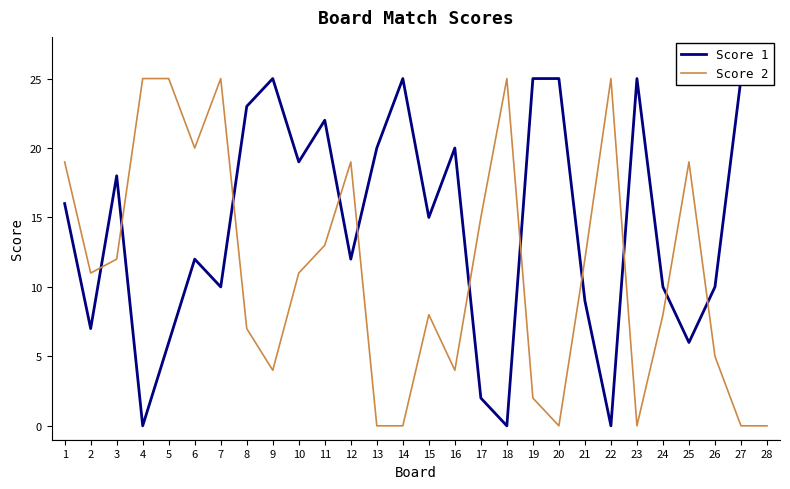

True or false: Score 2 and Score 1 intersect in this chart.

True